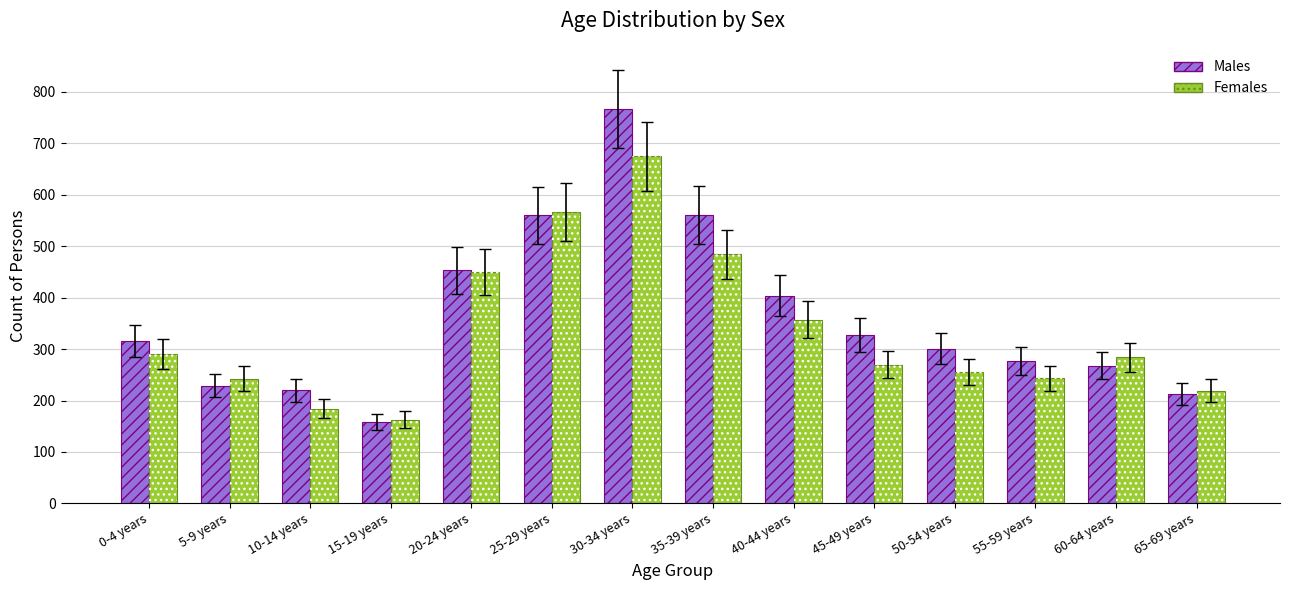

Which label corresponds to the largest value in the chart?

30-34 years